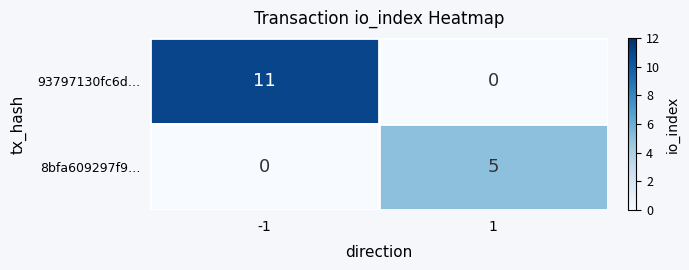

Which series has the largest range (max minus min)?

93797130fc6d…